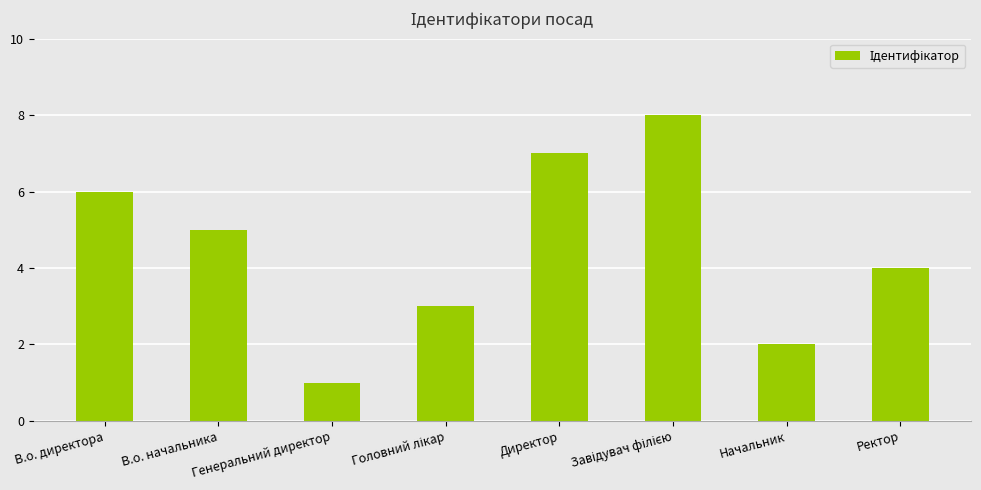

What is the label of the 1st bar from the right?

Ректор